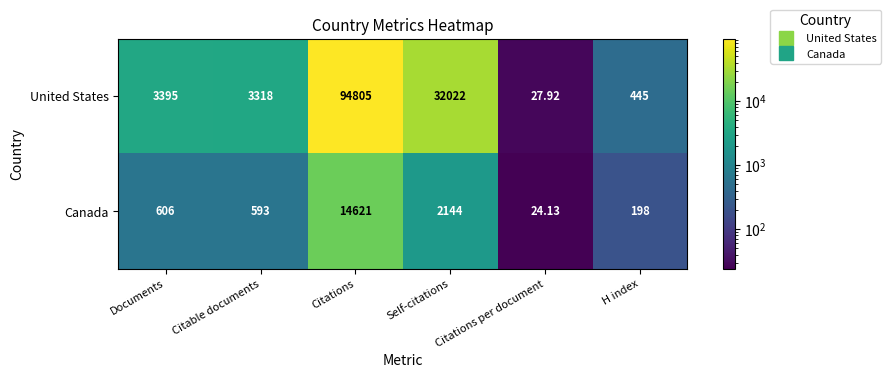

Which series has the widest spread of values?

United States